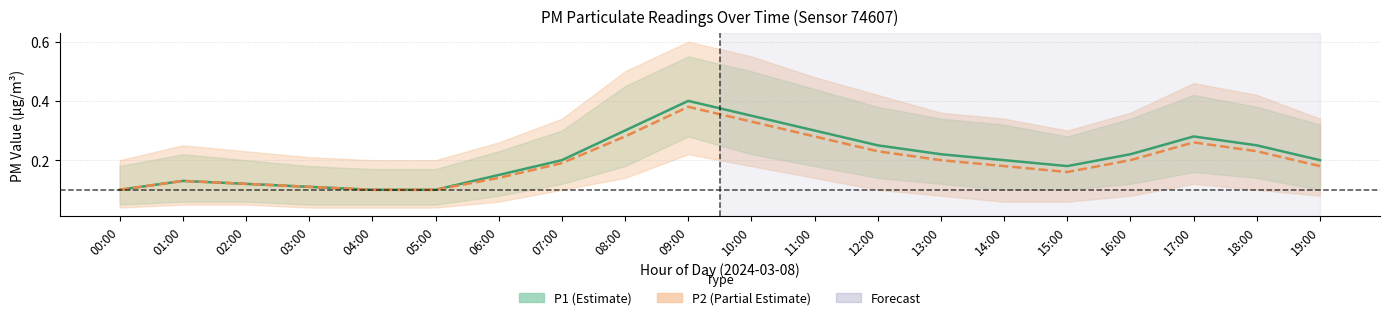

What is the total value across all series at 05:00?

0.2